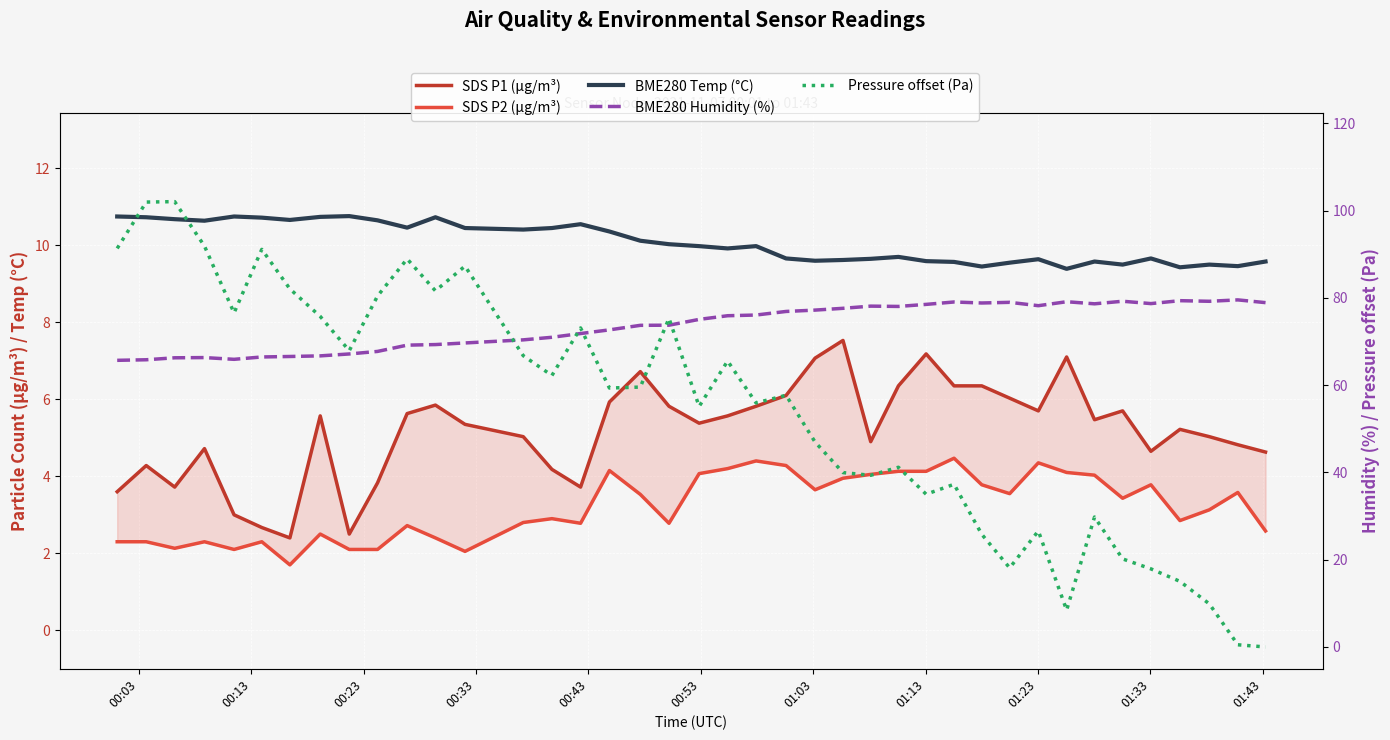

True or false: BME280 Temp (°C) and SDS P2 (µg/m³) intersect in this chart.

False